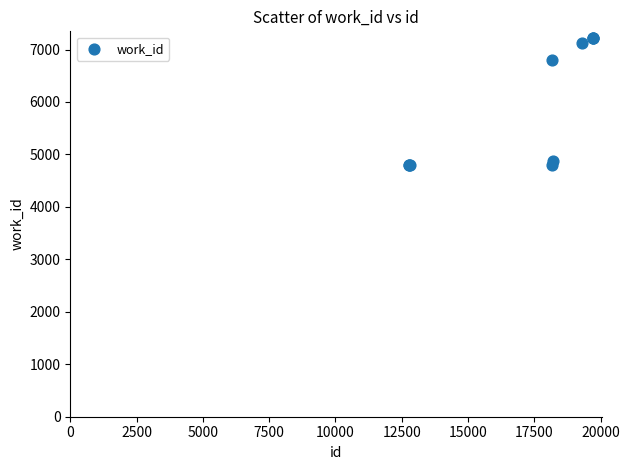

What Y value in the scatter plot is closest to 6014?

6797